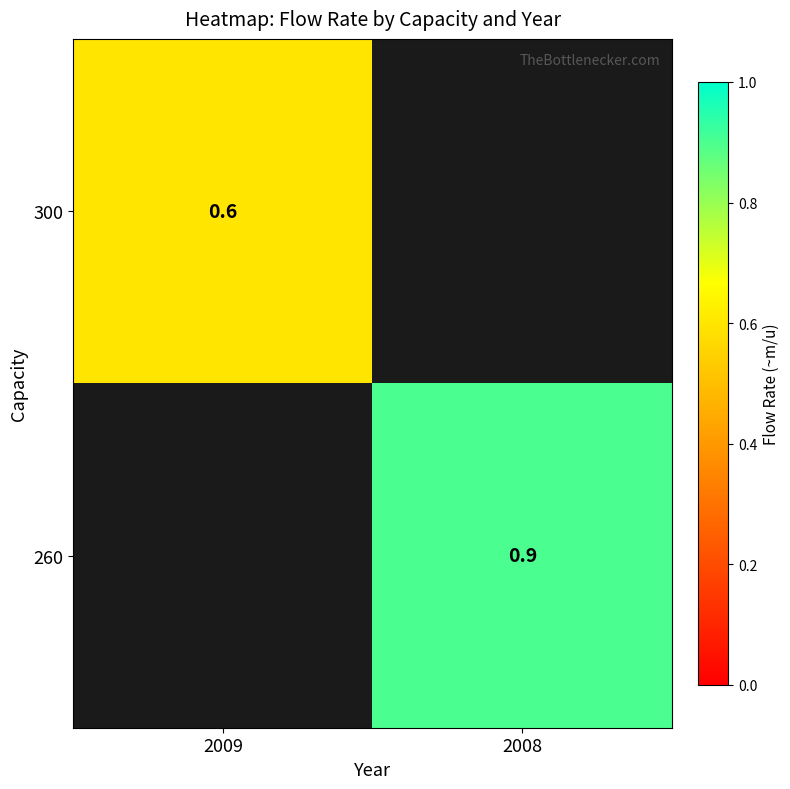

True or false: 300 has a value of 0.6 at 2009.

True